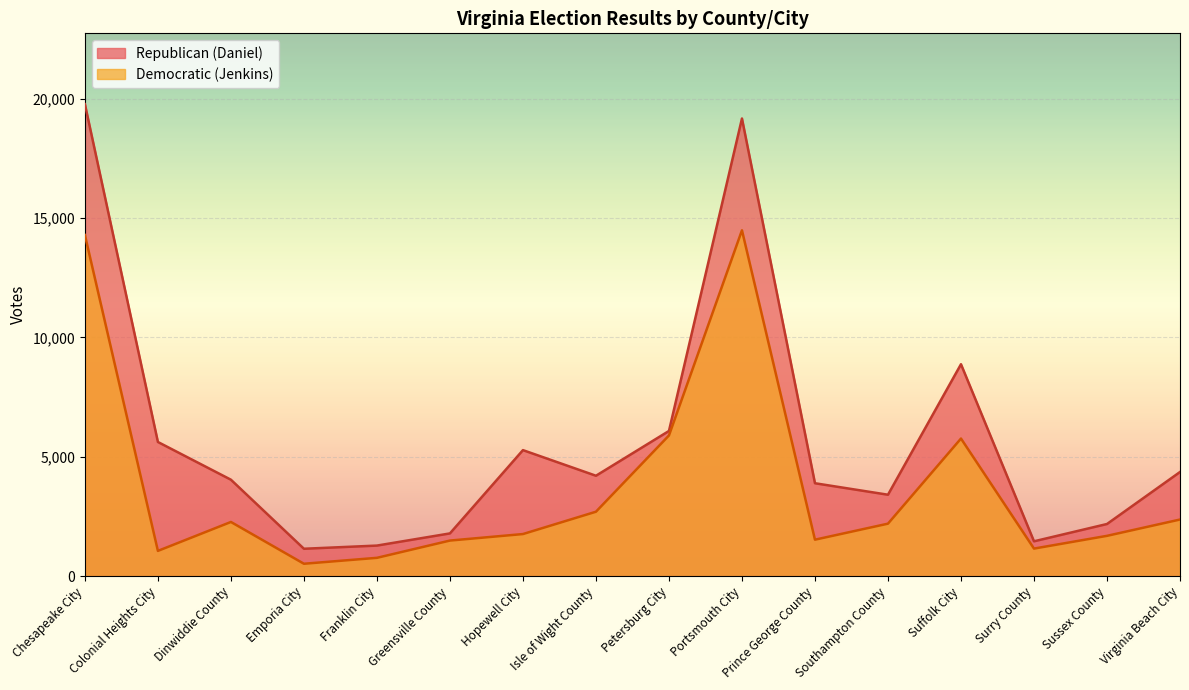

Is it true that Republican (Daniel) equals 19167 at Portsmouth City?

True